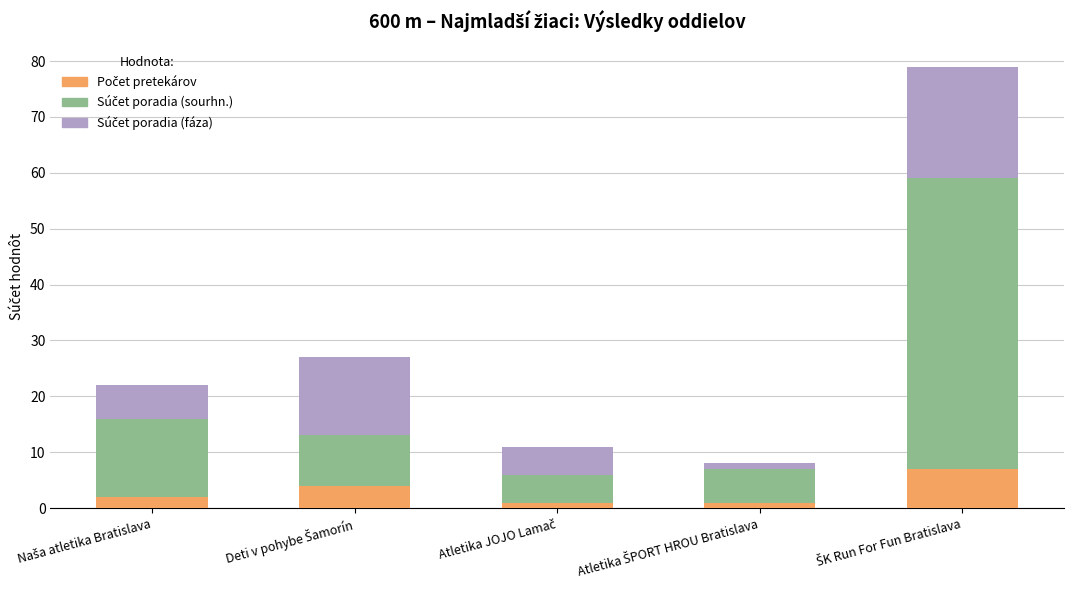

How many series are shown in this chart?

3